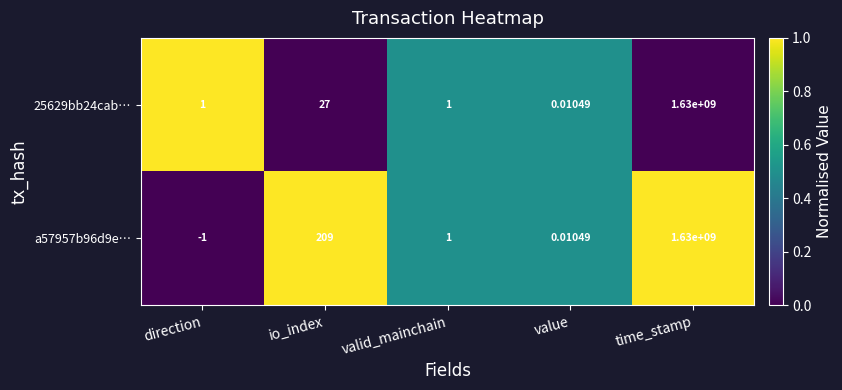

At which label is 25629bb24cab… closest to 815000000?

io_index